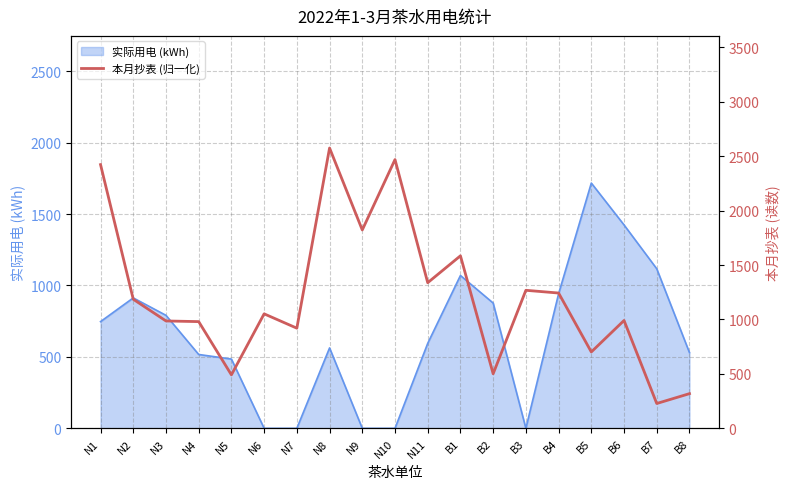

At which category does the data reach its first local valley?

N5